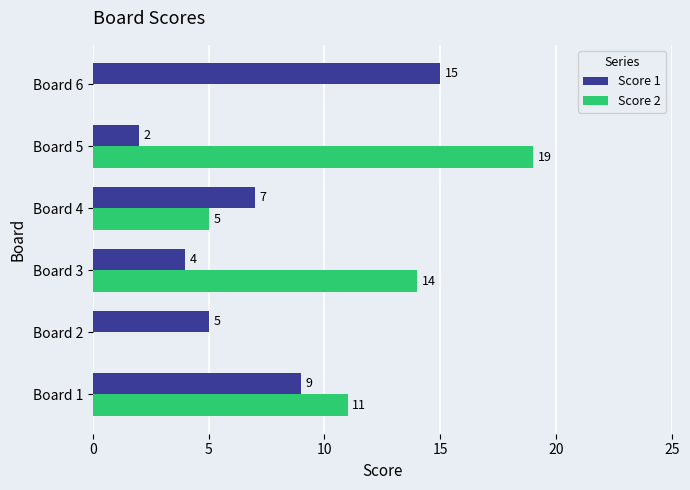

Which series has the widest spread of values?

Score 2